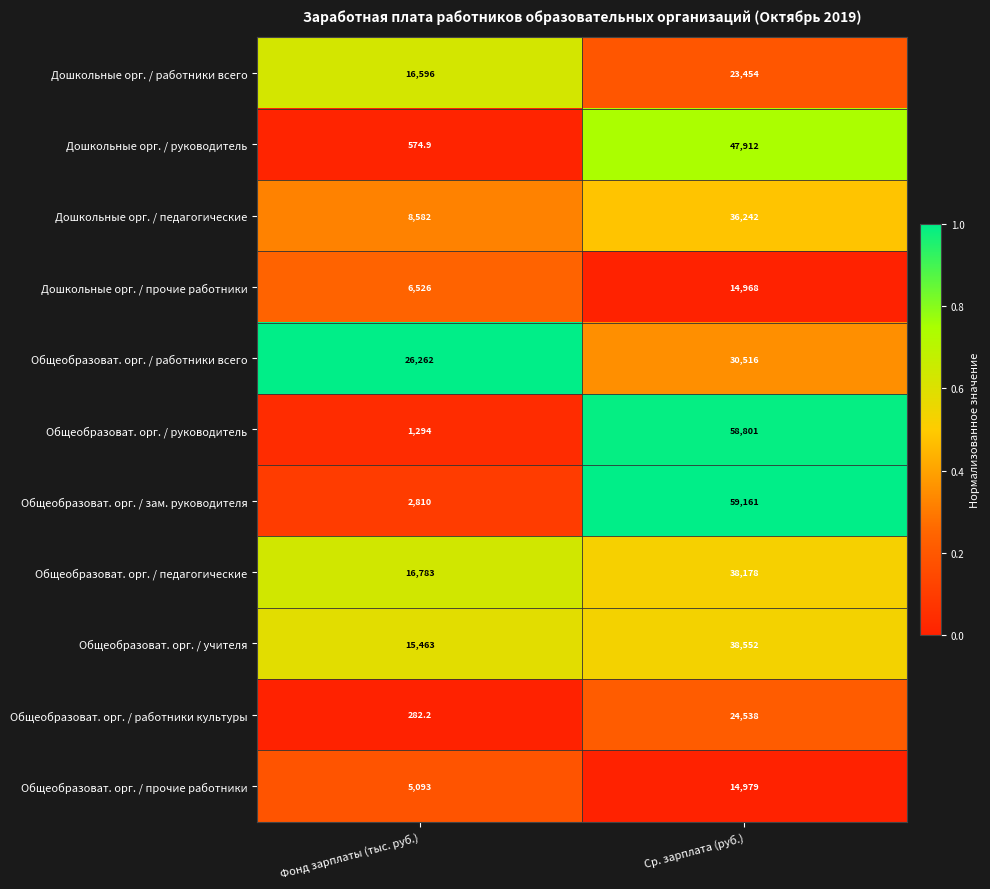

What is the sum of the Общеобразоват. орг. / зам. руководителя values at Ср. зарплата (руб.) and Фонд зарплаты (тыс. руб.)?

61971.0